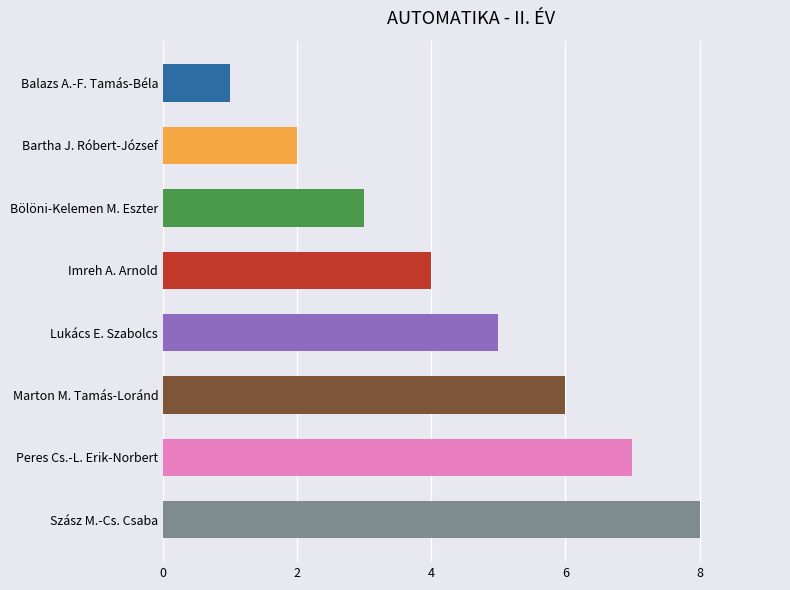

Is it true that the value at Imreh A. Arnold is 3?

False